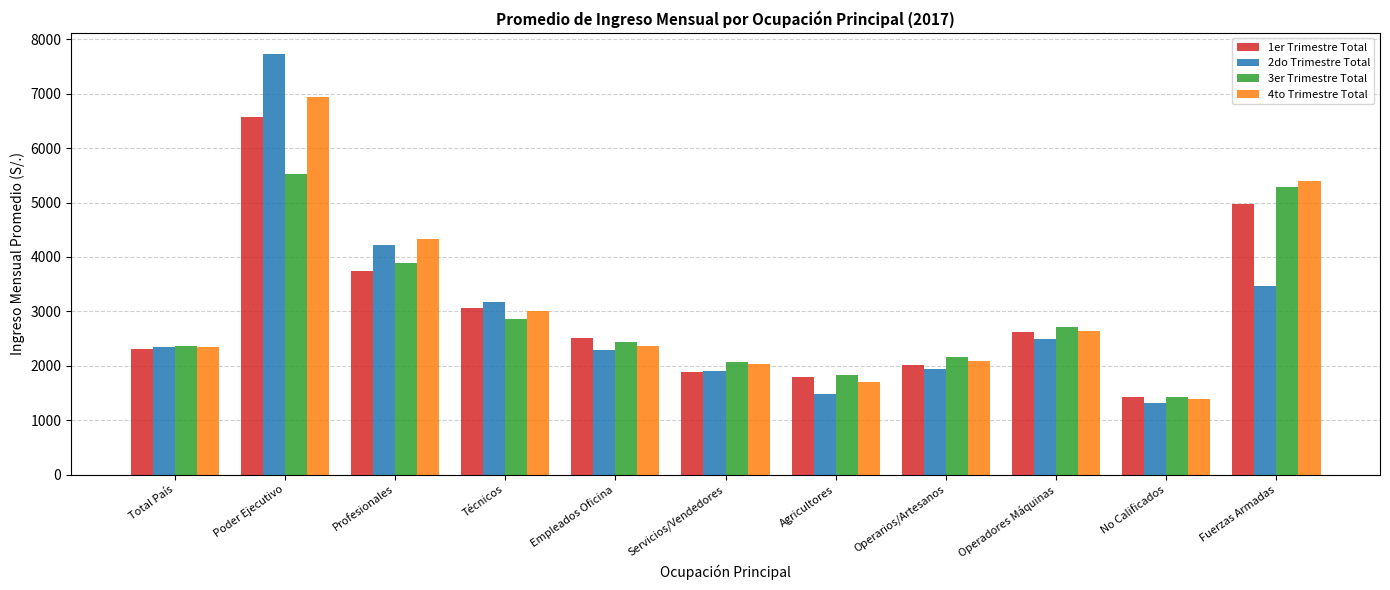

What is the difference between the maximum and minimum values in the 4to Trimestre Total series?

5537.7